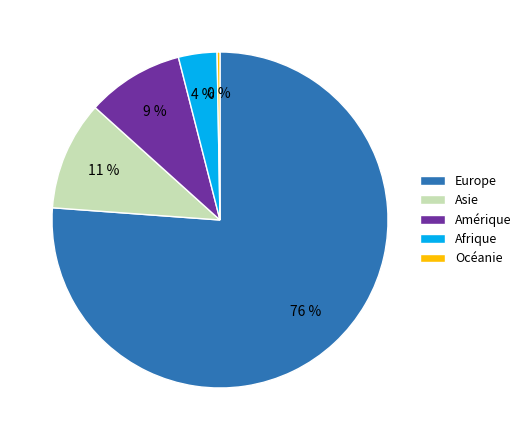

Between Asie and Afrique, which is larger?

Asie